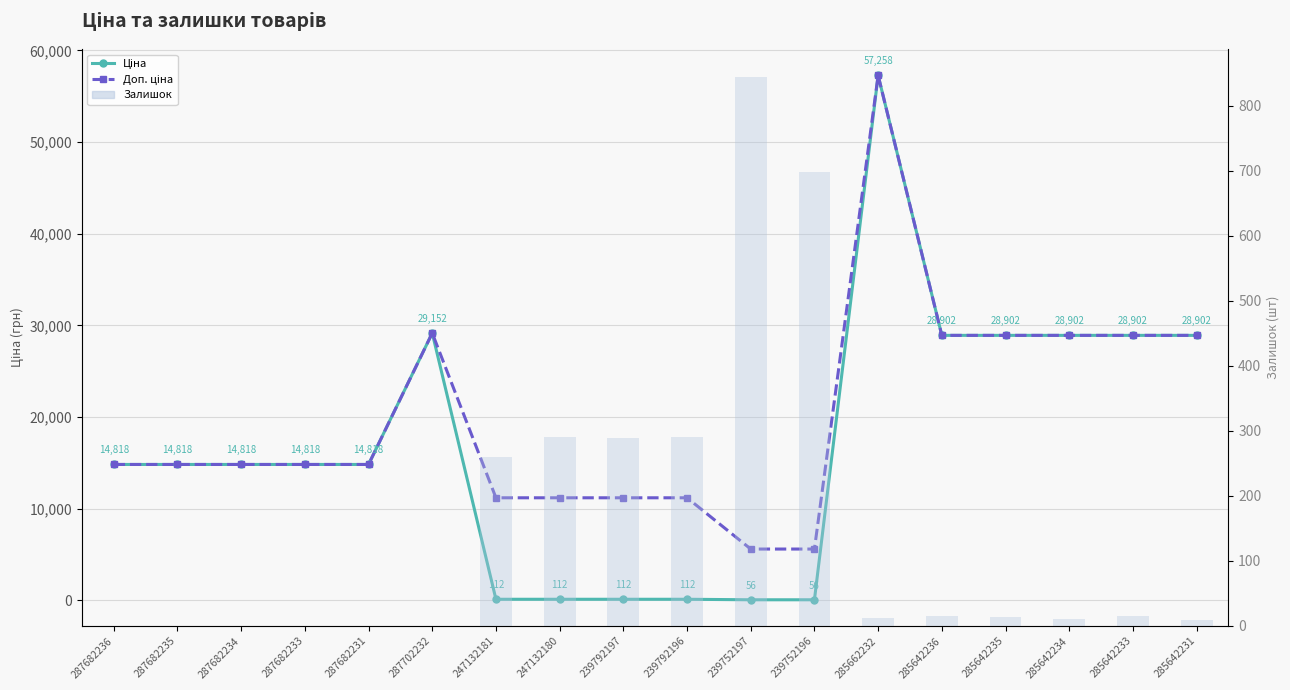

Which has a higher value, 285642231 or 239752197?

285642231